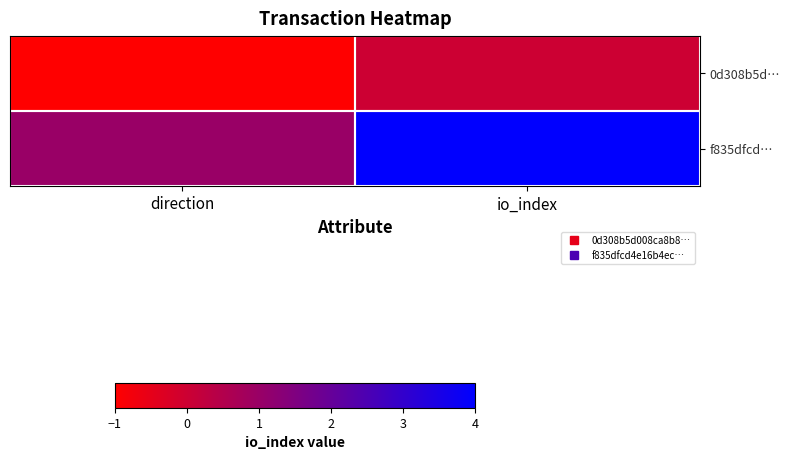

At how many categories does at least one series exceed 2?

1